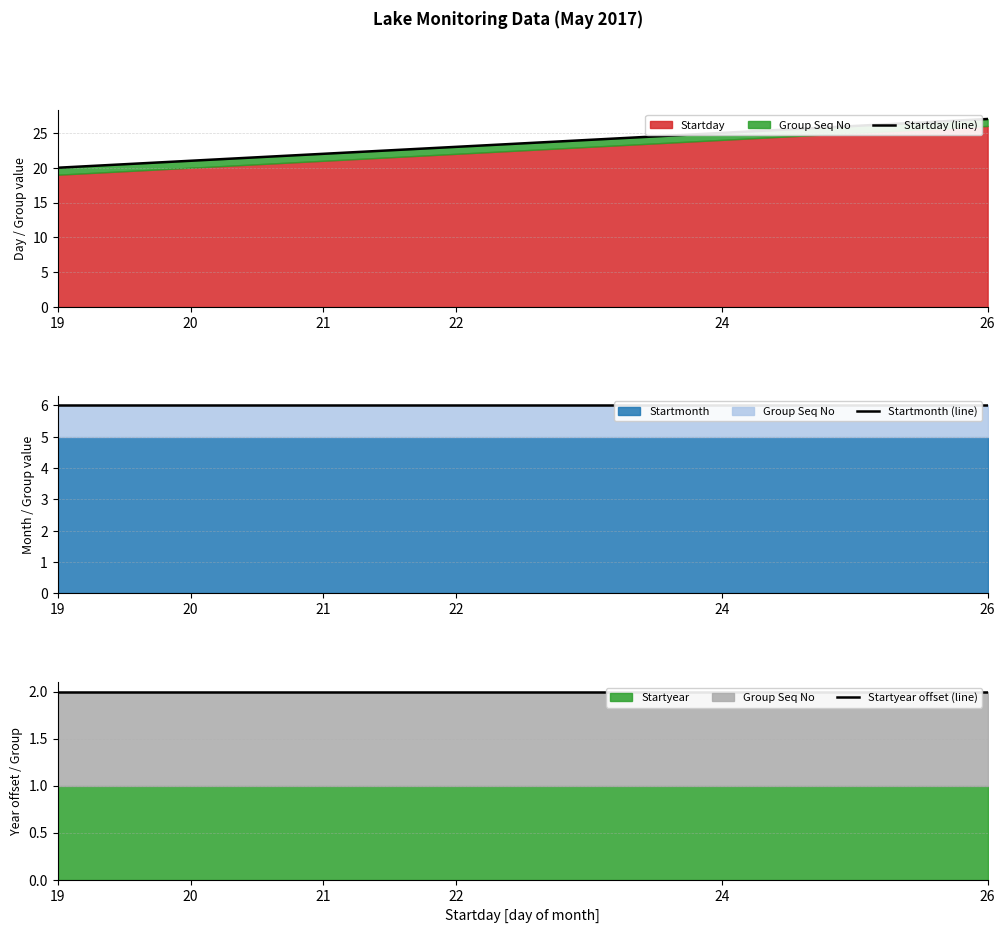

What is the value of the Startmonth (line) point at the 6th from the left?

6